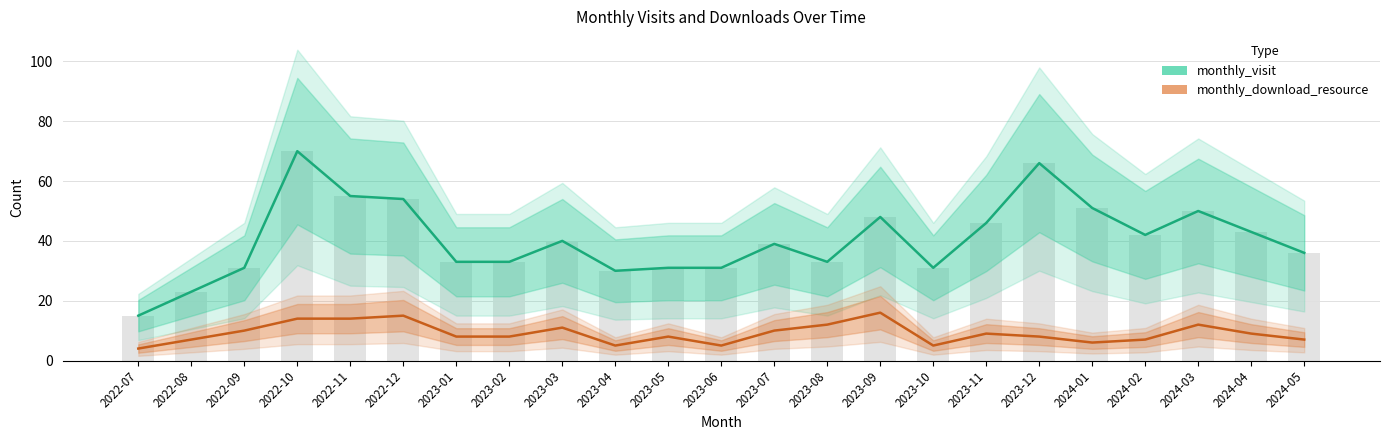

Reading left to right, list all the values displayed in this chart.

monthly_visit: 15	23	31	70	55	54	33	33	40	30	31	31	39	33	48	31	46	66	51	42	50	43	36
monthly_download_resource: 4	7	10	14	14	15	8	8	11	5	8	5	10	12	16	5	9	8	6	7	12	9	7